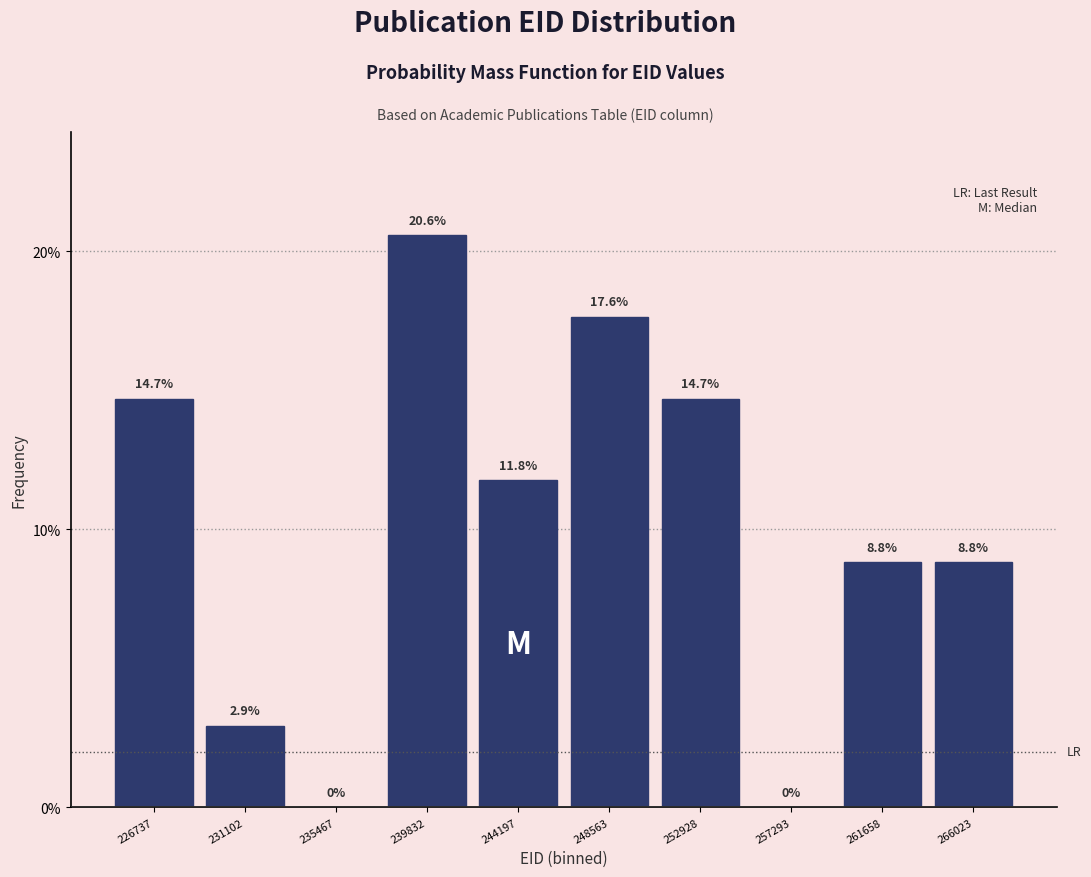

Reading left to right, transcribe all the data shown in this chart.

226737=14.7	231102=2.9	235467=0.0	239832=20.6	244197=11.8	248563=17.6	252928=14.7	257293=0.0	261658=8.8	266023=8.8